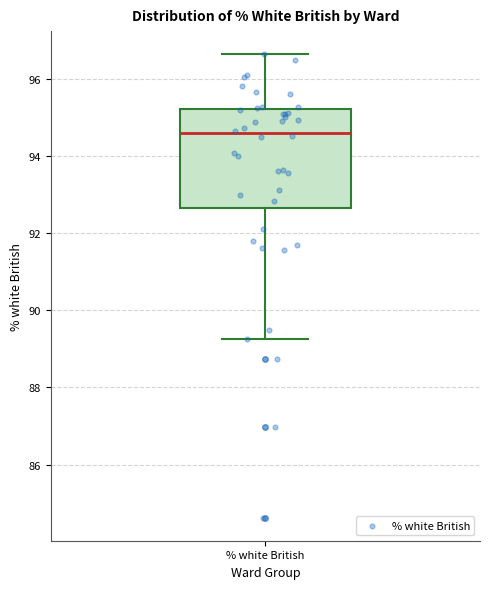

Read this box plot against the y-axis: the position of the median line, the range covered by the box, and the ends of both whiskers. The values are not printed on the chart, so give them approximately, as read against the axis.

median 94.6, box 92.6 to 95.2, whiskers 89.2 to 96.6